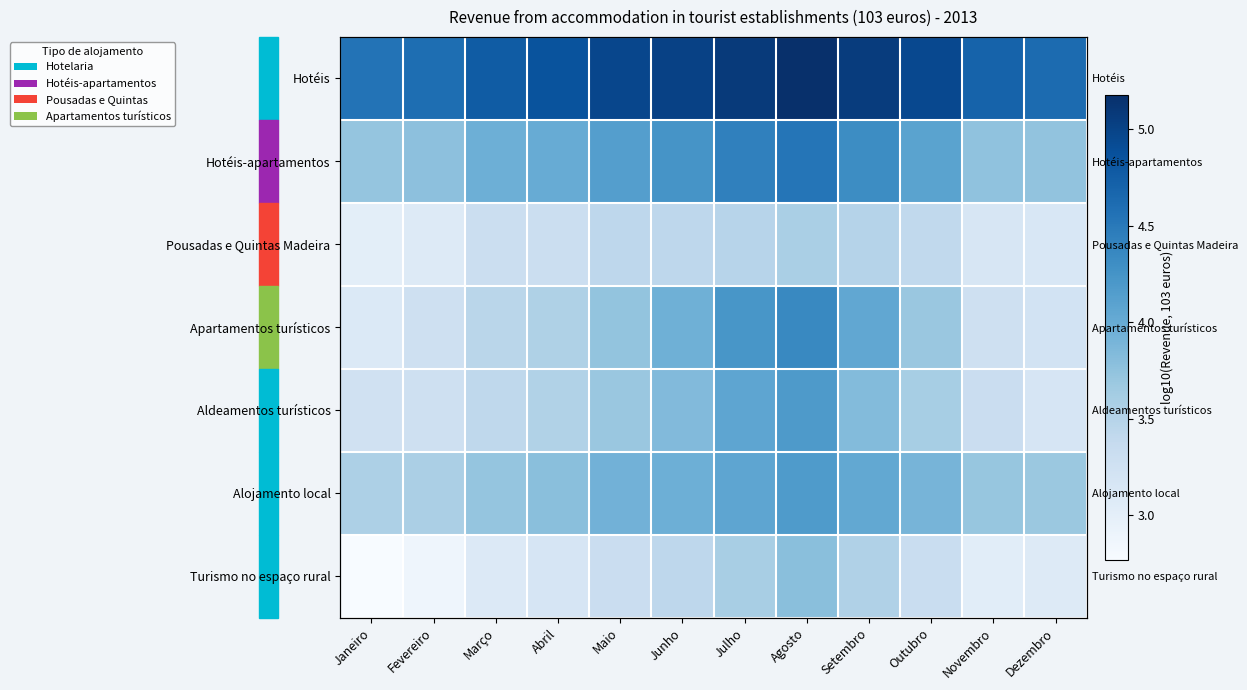

At how many categories does at least one series exceed 3?

12